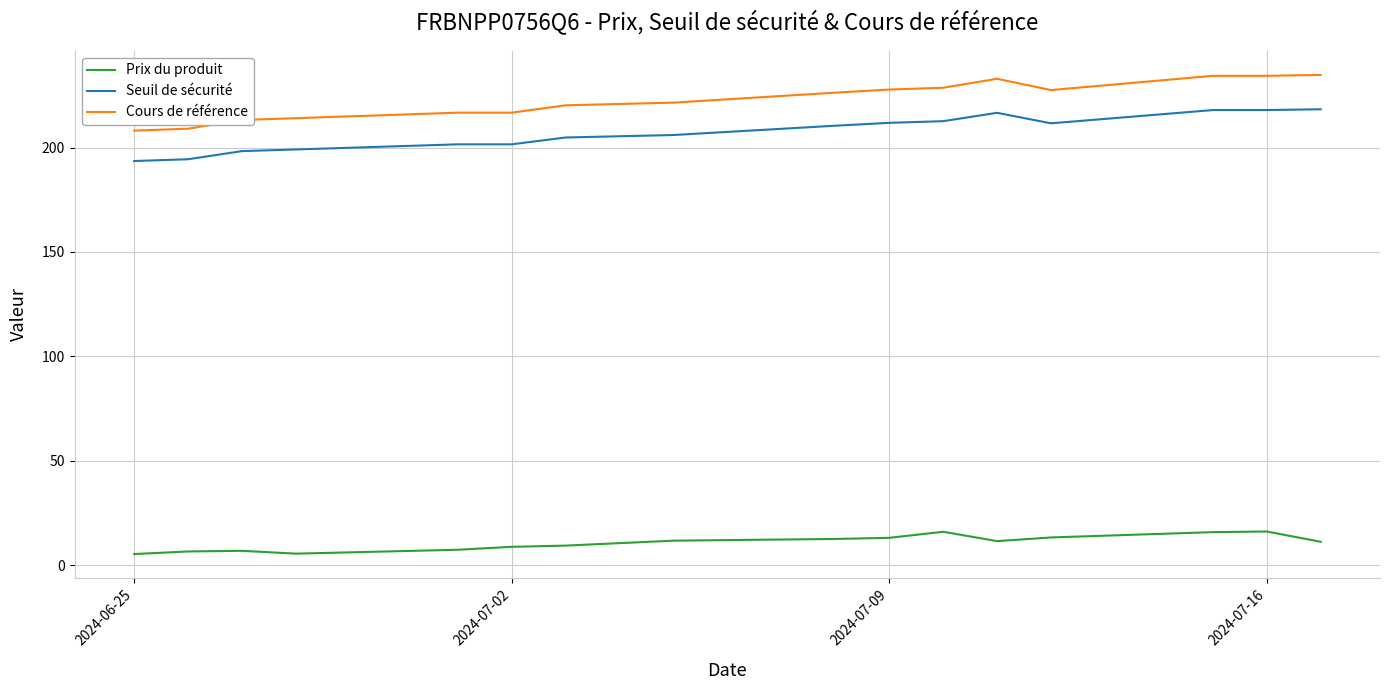

True or false: Seuil de sécurité and Prix du produit cross at least once.

False